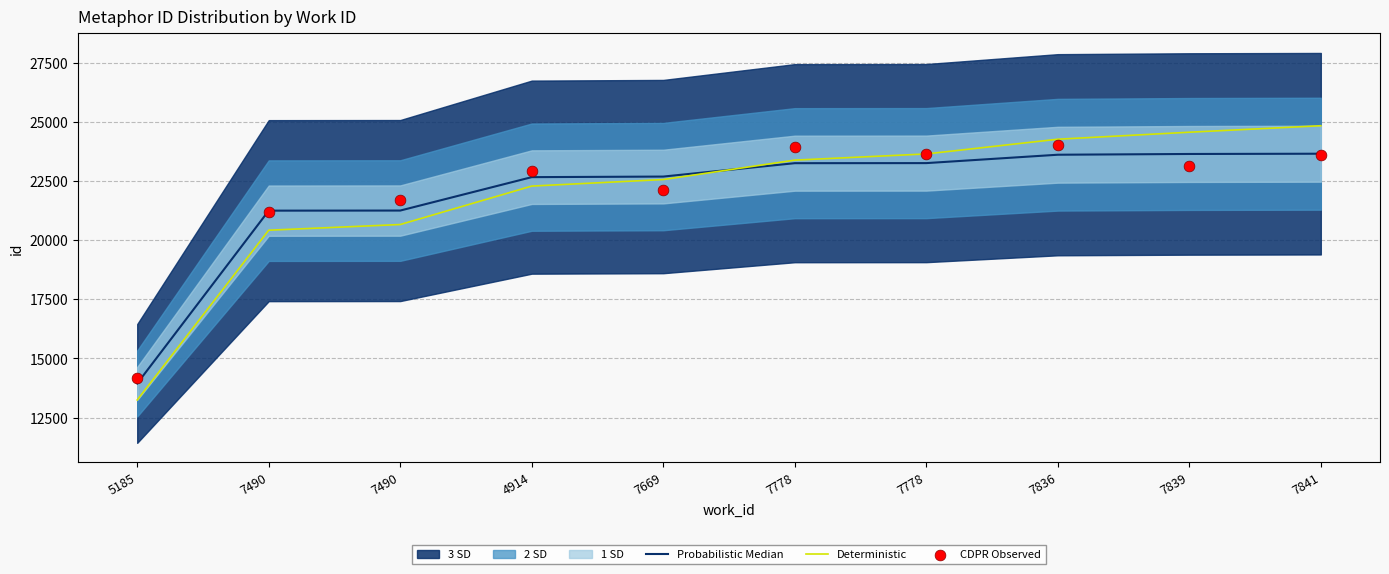

Which series reaches the minimum Y coordinate?

Deterministic